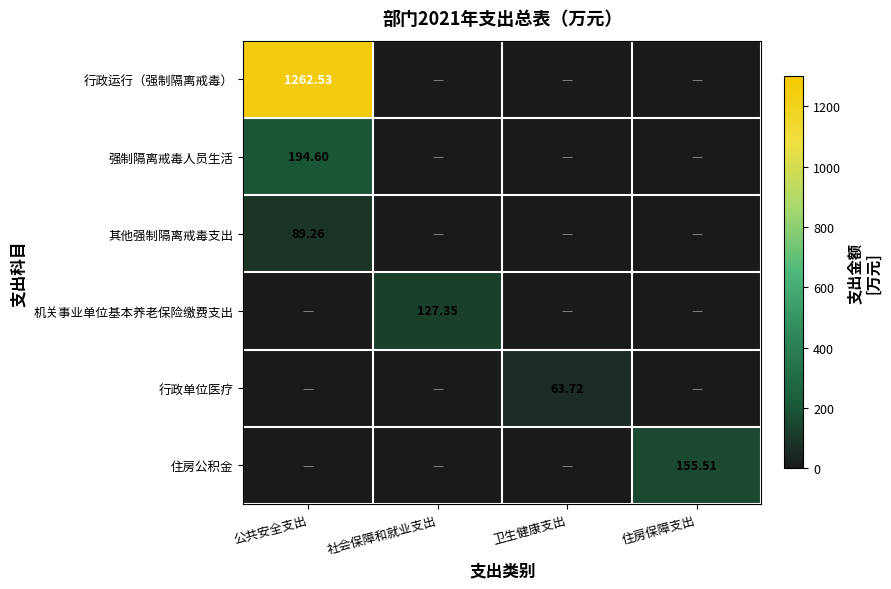

What is the sum of all 行政单位医疗 values?

63.7